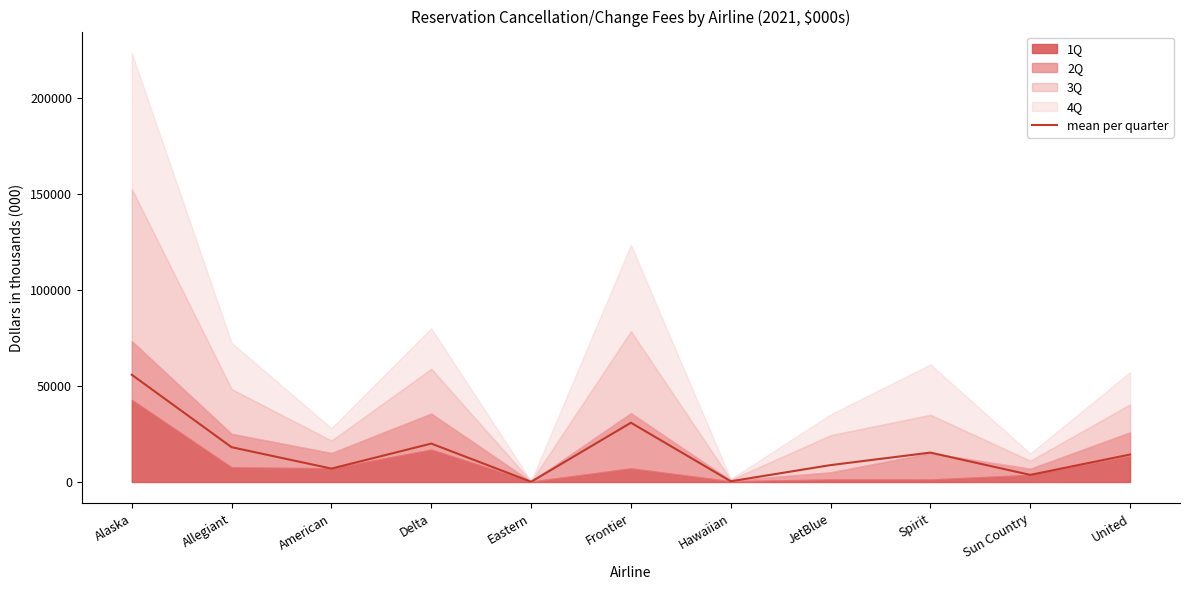

What is the difference between the maximum and second lowest values?

55514.5